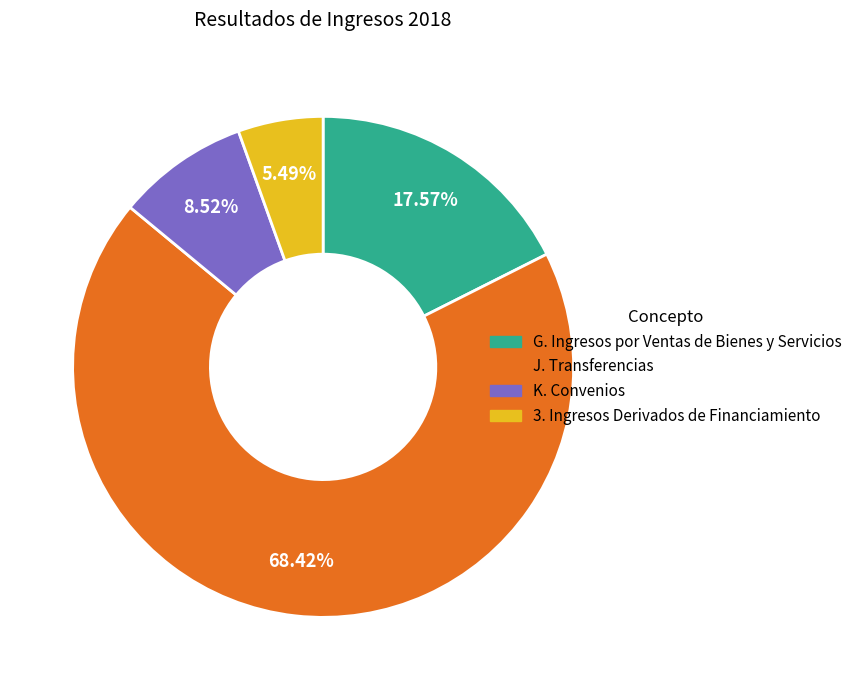

Count the number of slices in the pie.

4